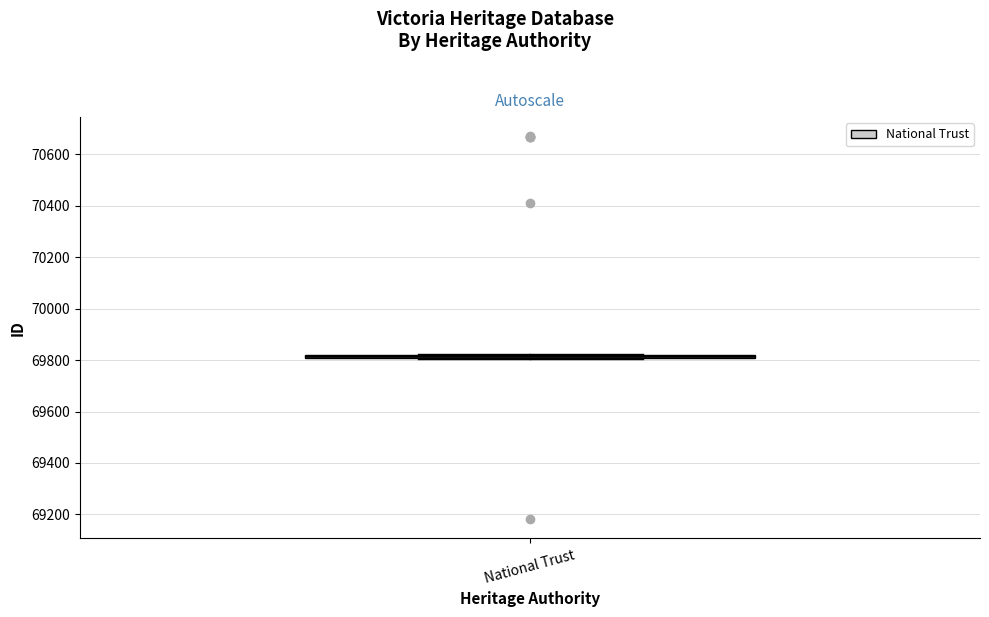

Where is the upper edge of the box for National Trust on the y-axis? The values are not printed on the chart, so give them approximately, as read against the axis.

69820